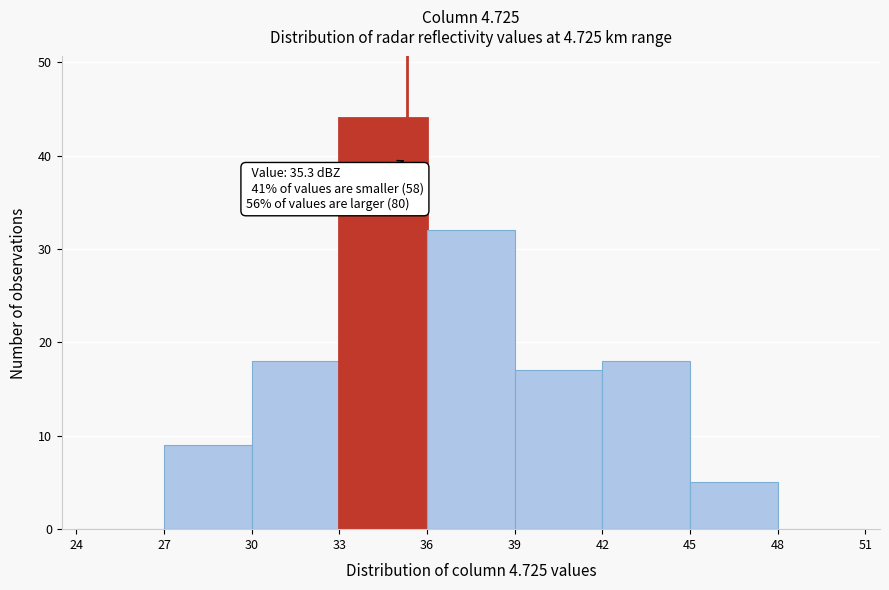

Over which range of the x-axis is the bar tallest?

33 to 36